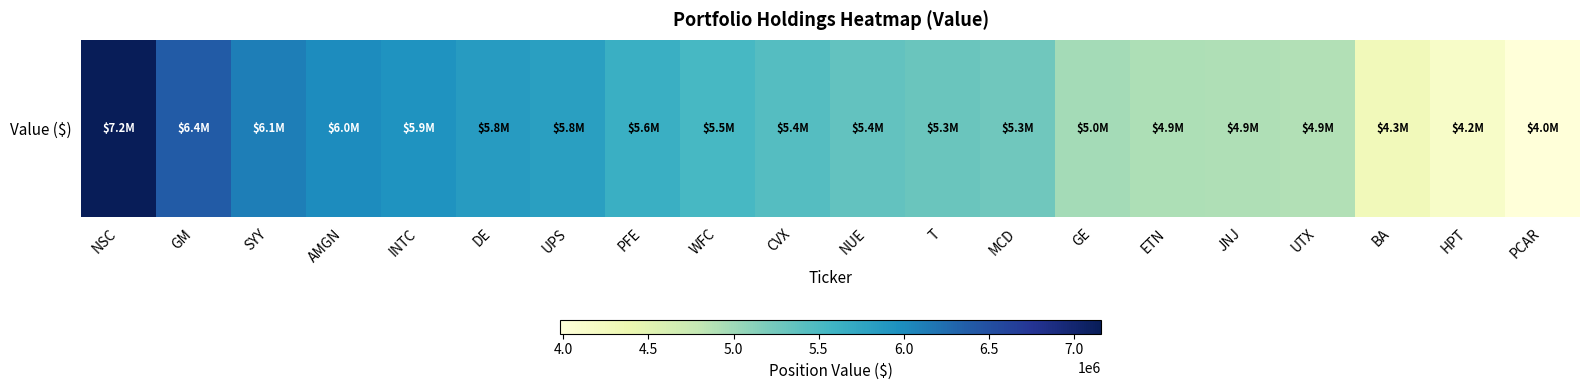

What value does the data have at PFE, to the nearest 100?

5643000